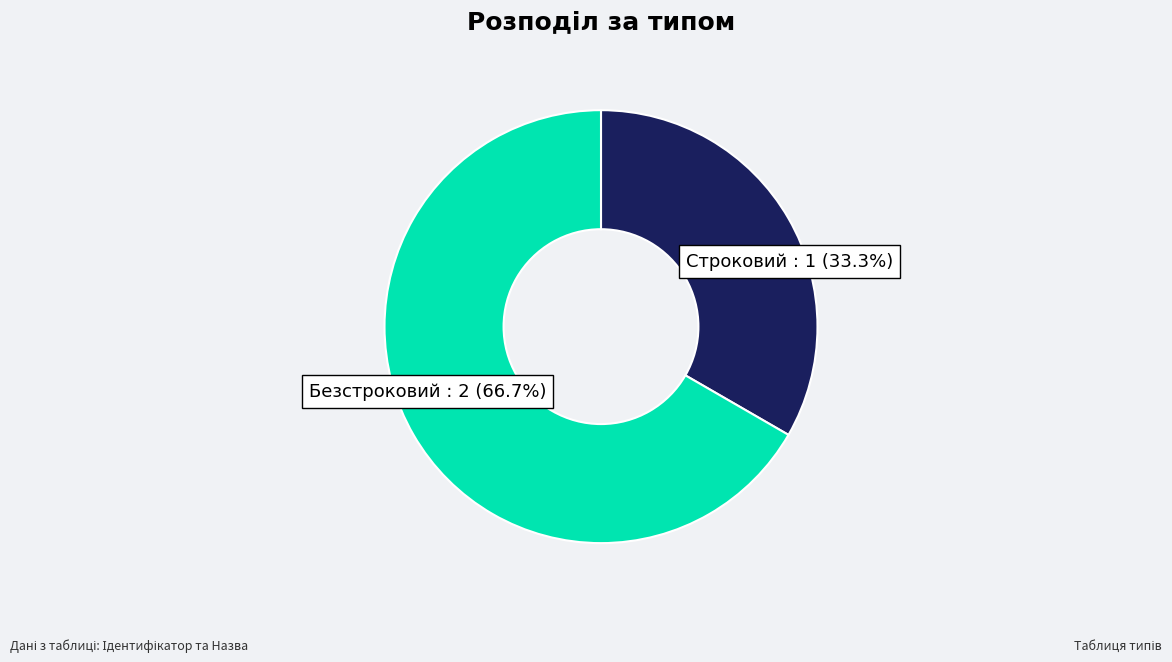

Is it true that Строковий is 33% of the pie?

True